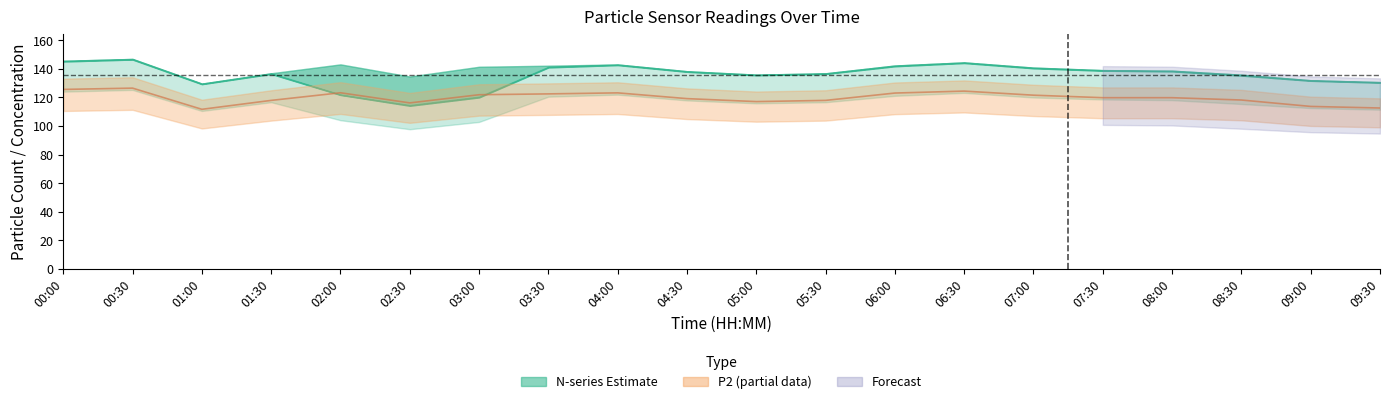

At how many categories does at least one series exceed 93?

20